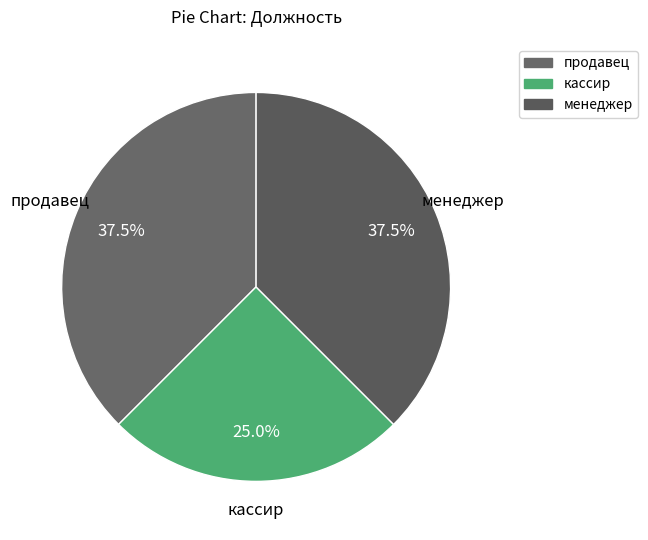

To the nearest percent, what is the average slice percentage?

33%